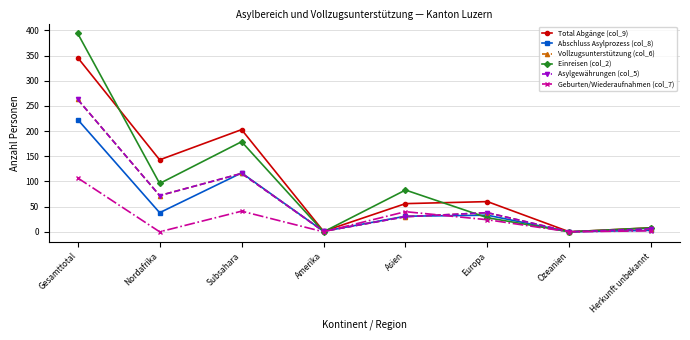

What is the label of the 2nd point from the right?

Ozeanien